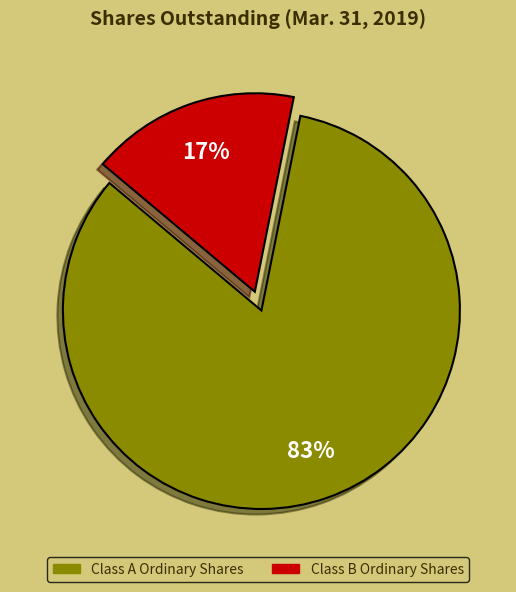

What percentage is the Class A Ordinary Shares slice, to the nearest percent?

83%